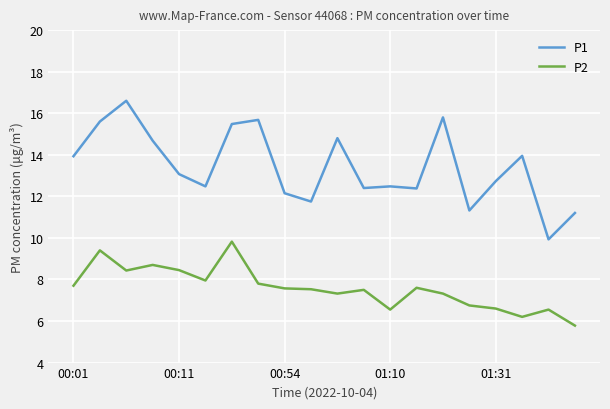

What is the maximum value shown in the chart?

16.6